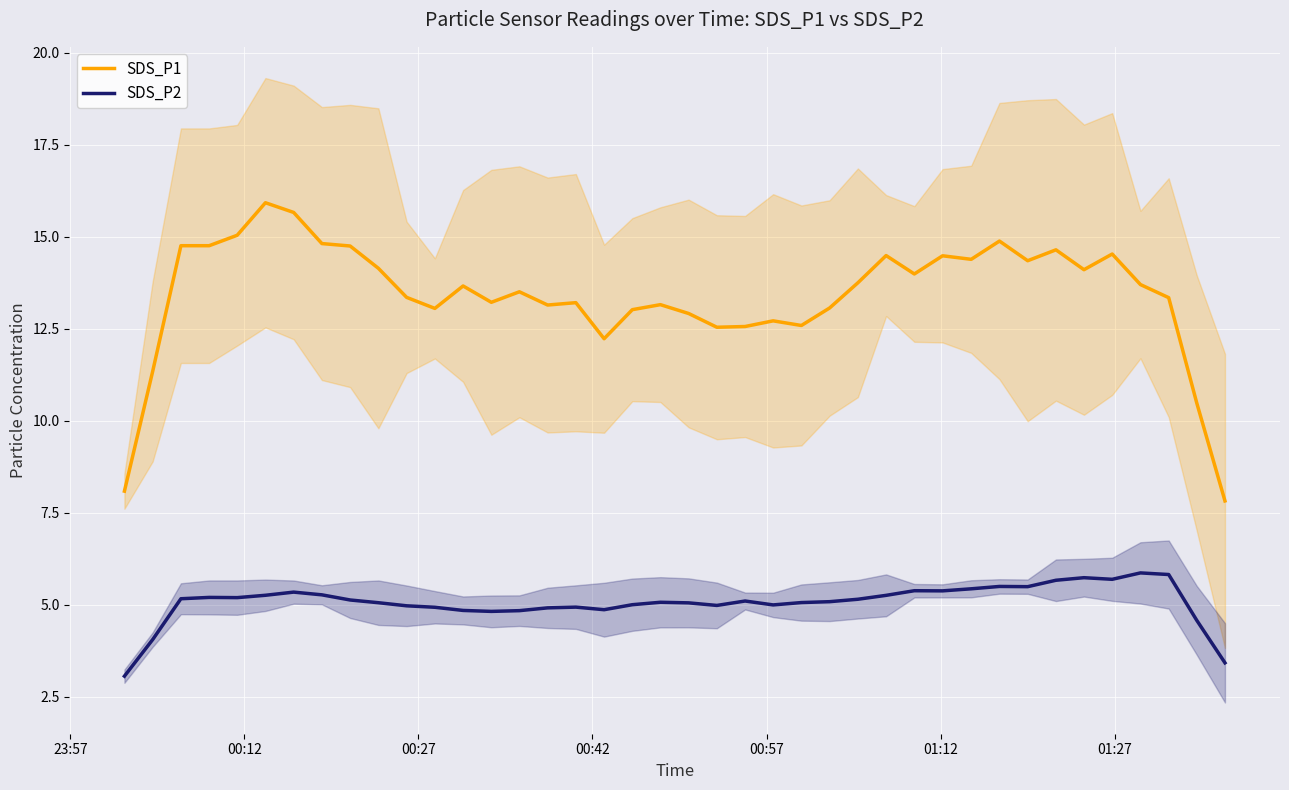

What is the highest value of the SDS_P1 series?

15.9